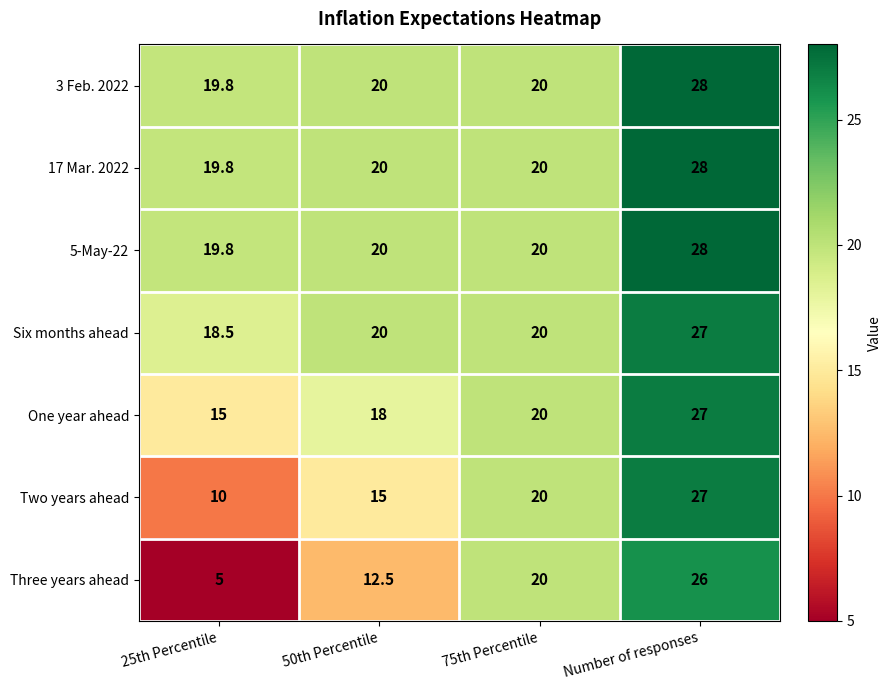

At how many categories does at least one series exceed 19?

4